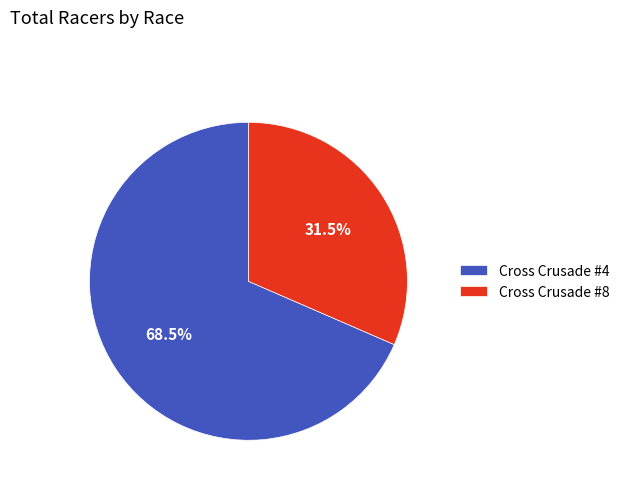

What percentage do Cross Crusade #8 and Cross Crusade #4 together represent?

100.0%